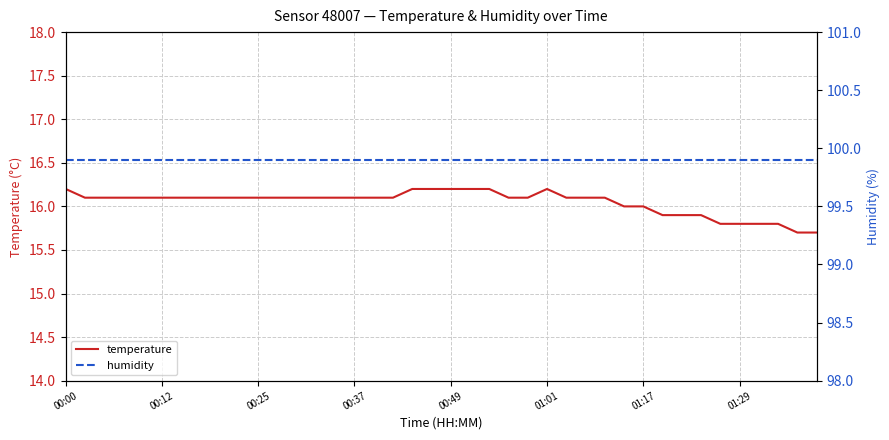

True or false: humidity and temperature intersect in this chart.

False